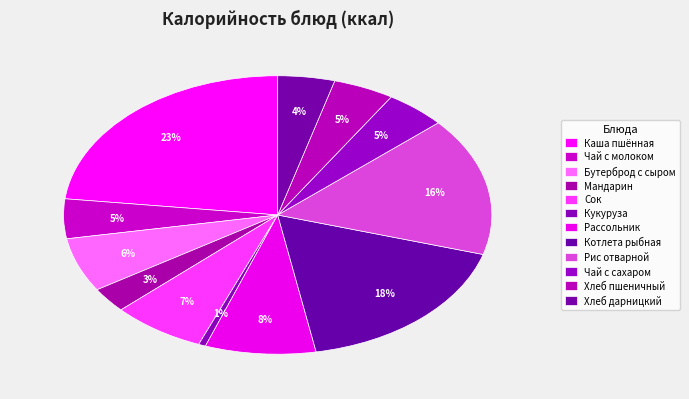

How many slices are in this pie chart?

12